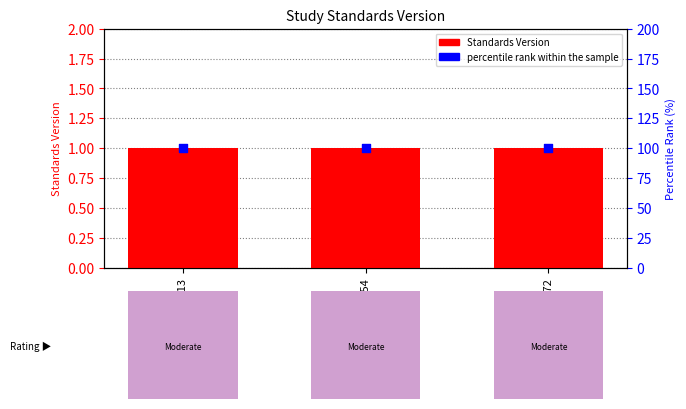

Which series contains the lowest Y value?

Standards Version